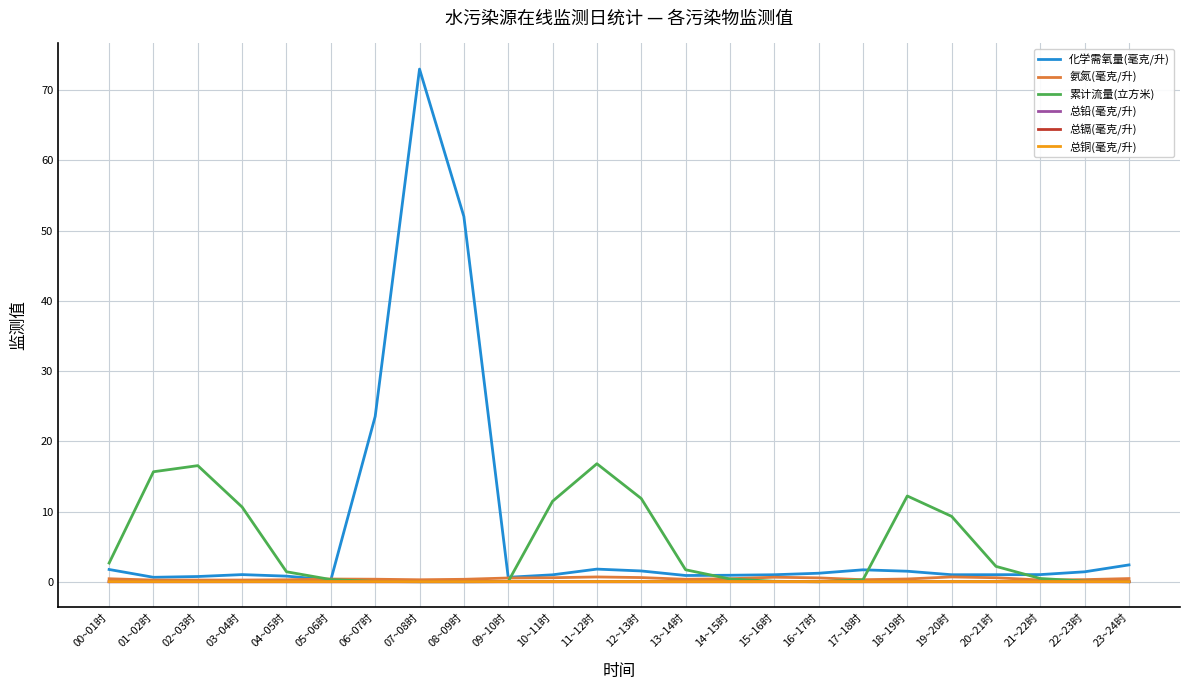

At which category is the sum across all series the highest?

07~08时